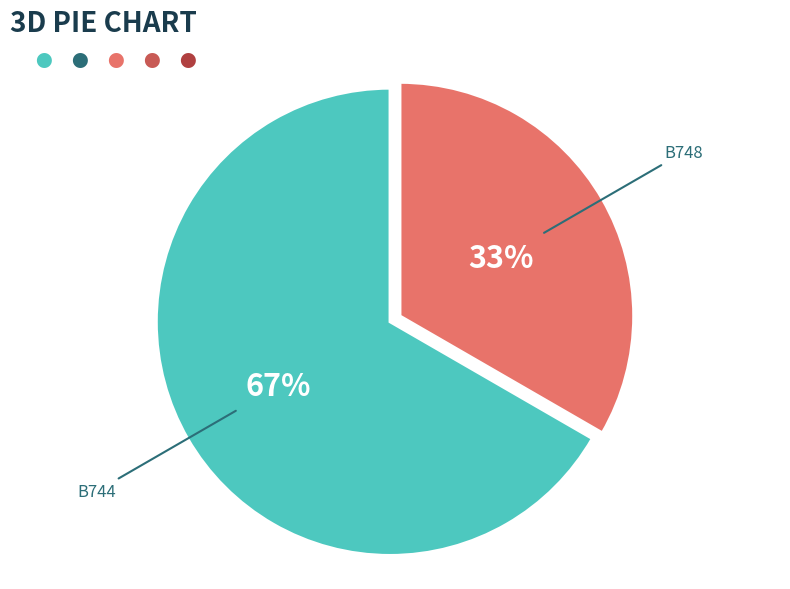

How many segments does this pie chart have?

2